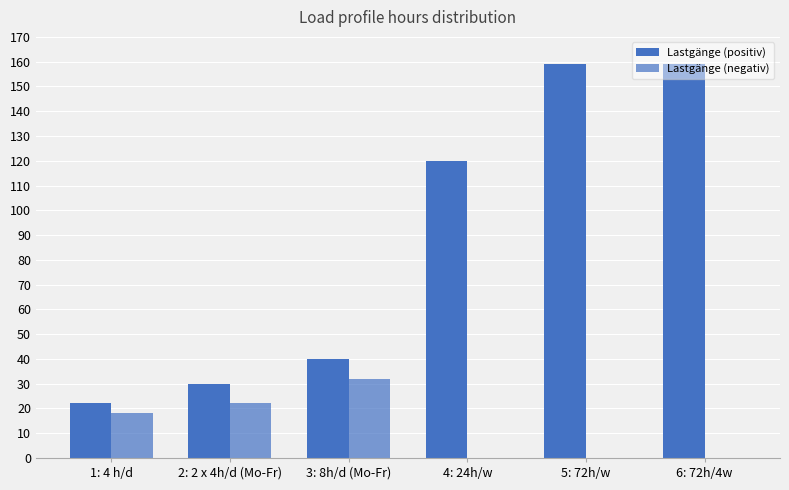

What is the total value across all series at 6: 72h/4w?

159